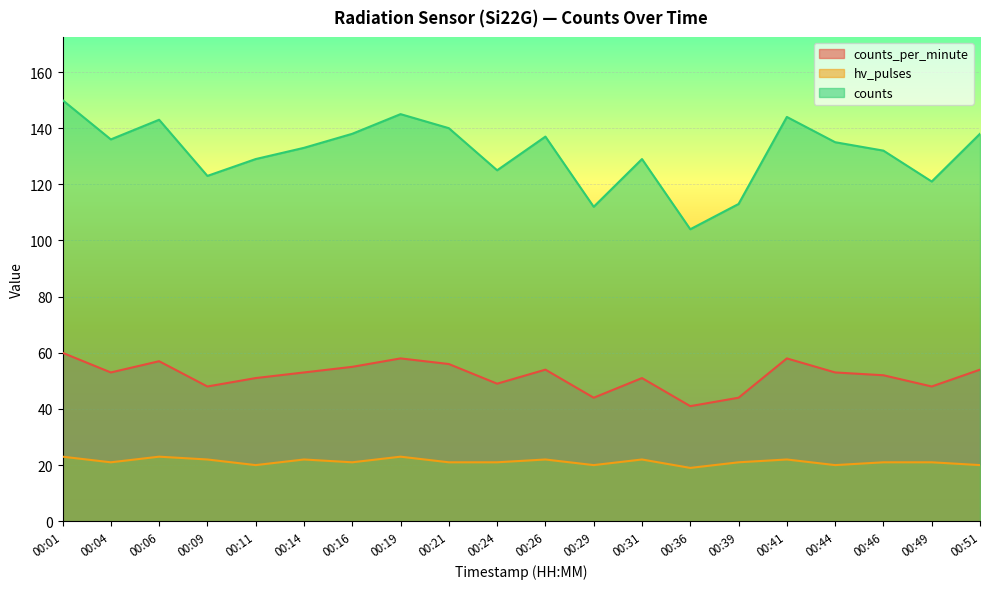

True or false: hv_pulses has a value of 19 at 00:36.

True